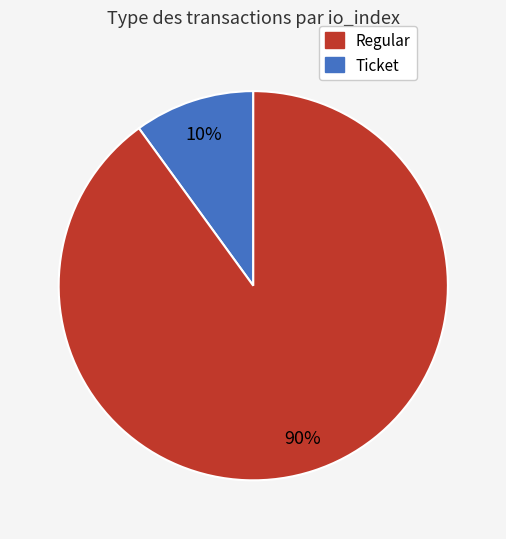

Does any single category account for the majority?

Yes